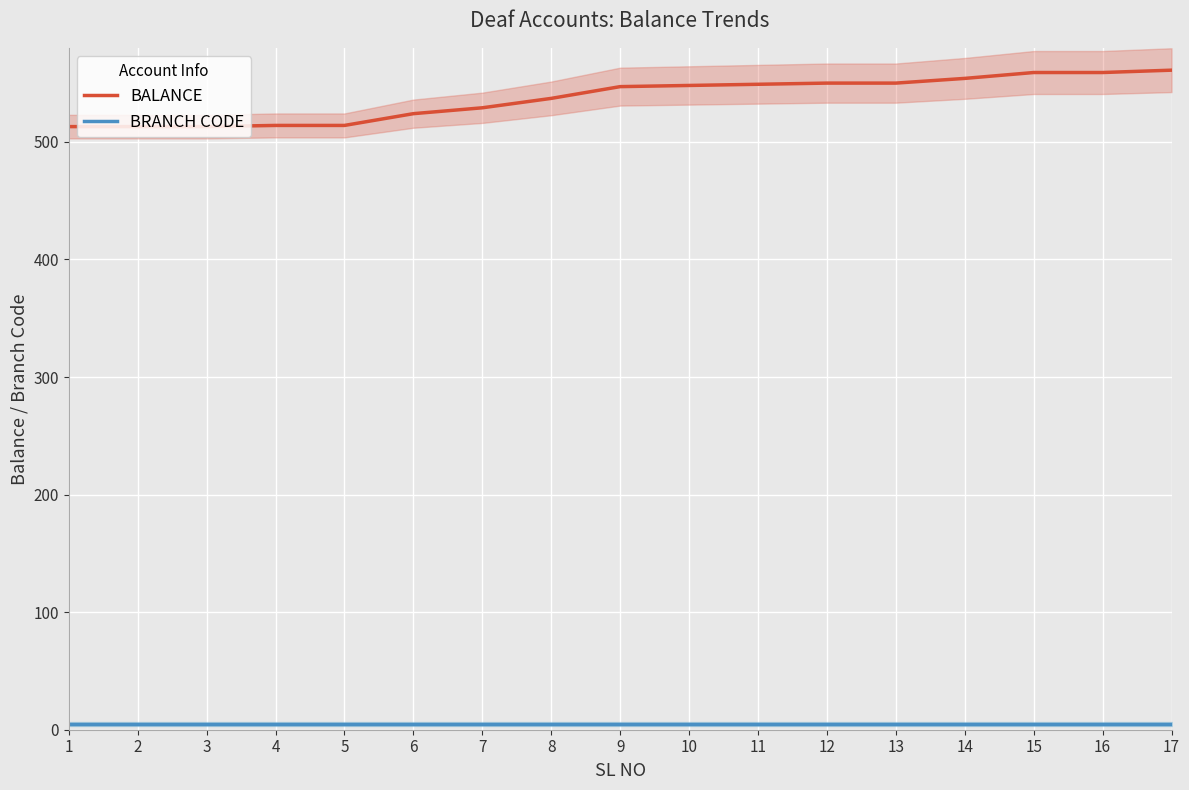

True or false: BRANCH CODE has a value of 7 at 5.

False